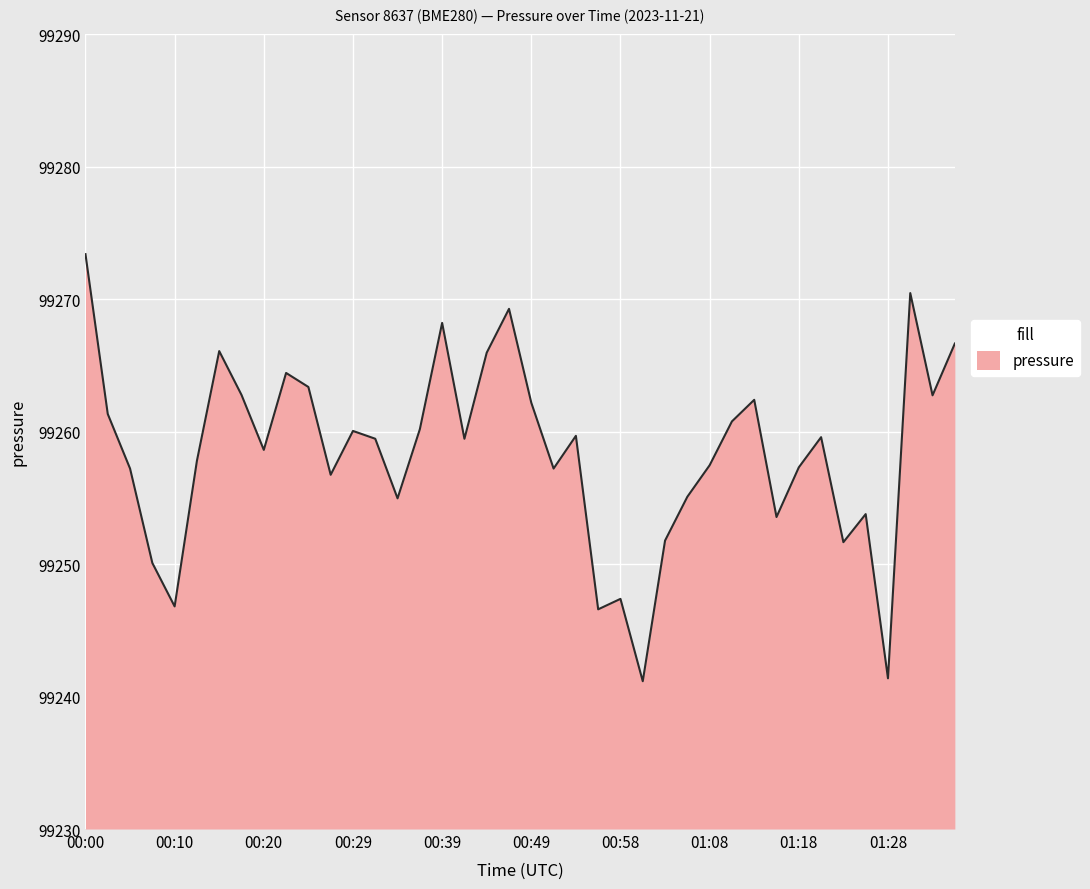

What is the maximum value shown in the chart?

99273.4